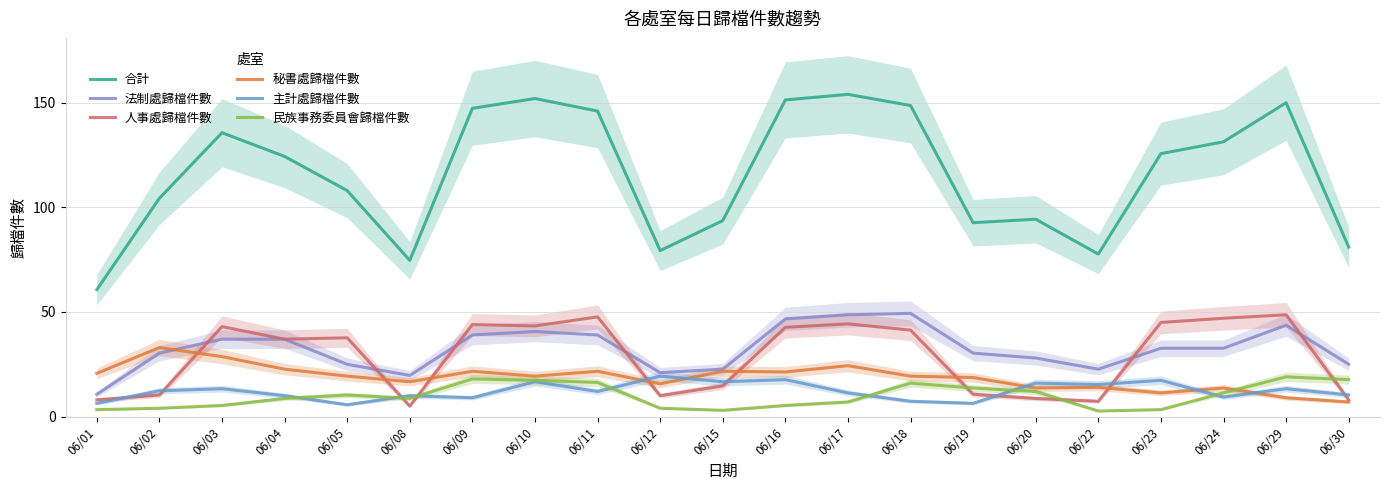

At how many categories does at least one series exceed 54?

21